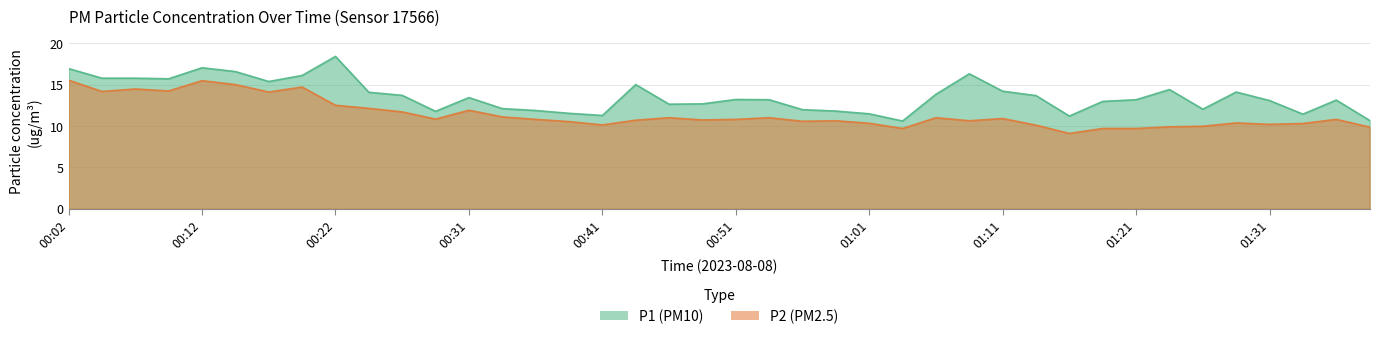

Where is P2 nearest to the value 12?

00:31